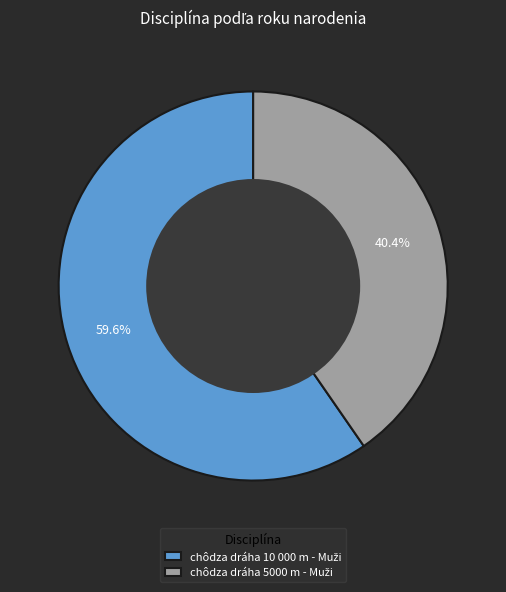

Does any single category account for the majority?

Yes